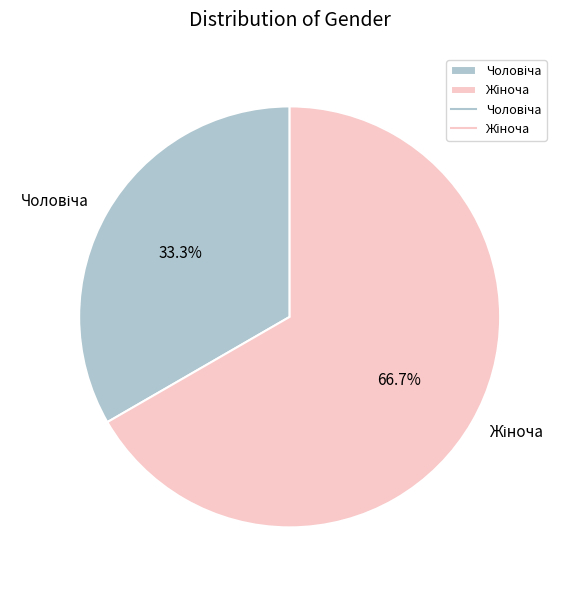

How many slices are in this pie chart?

2